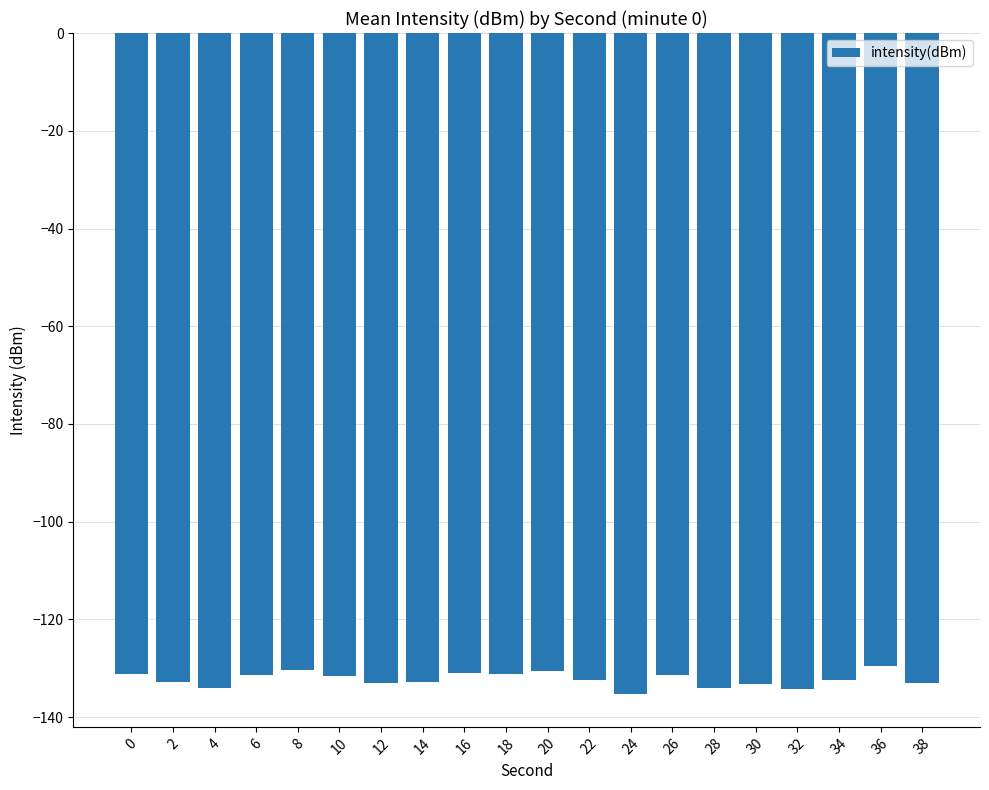

What is the change in value from 10 to 24?

-3.7